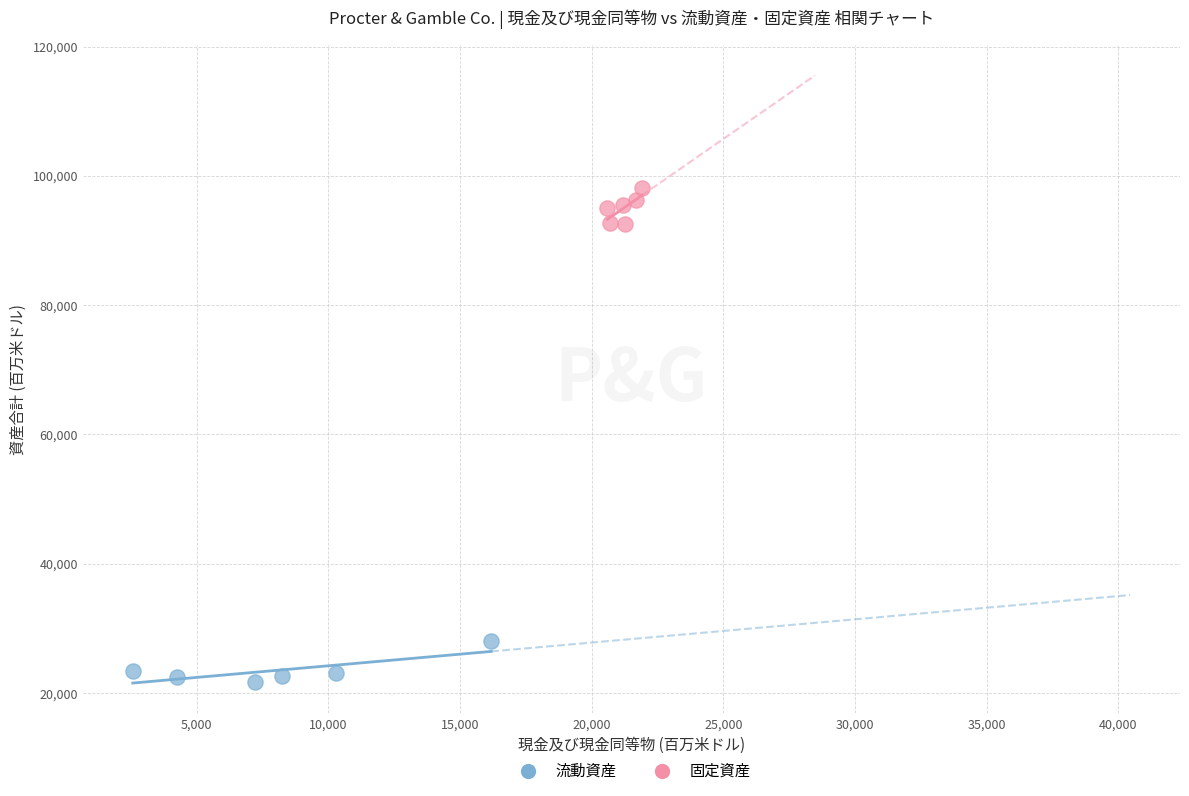

Which series contains the highest Y value?

固定資産